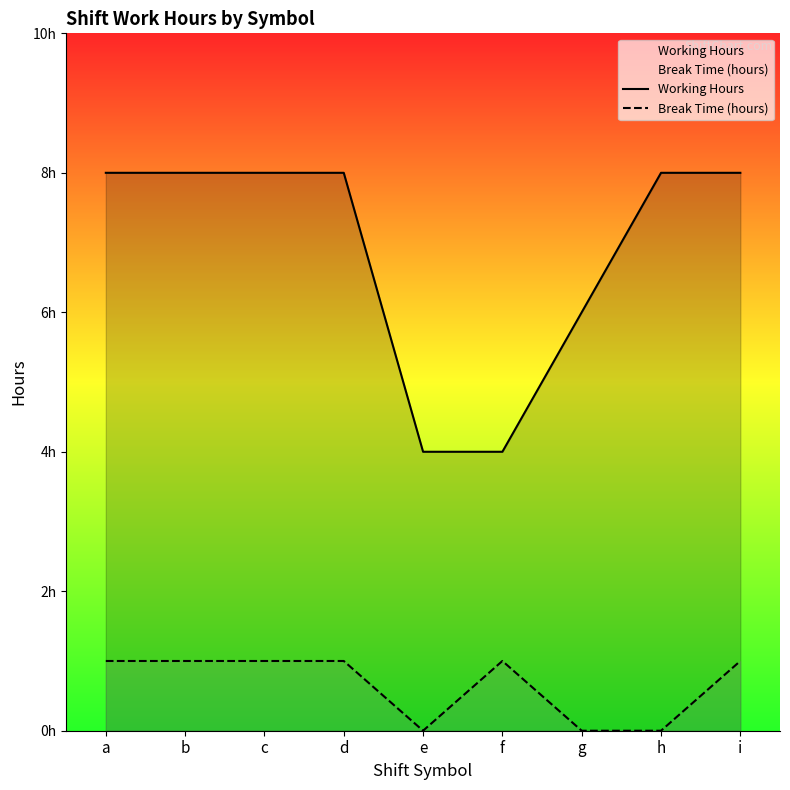

What is the total value across all series at h?

8.0